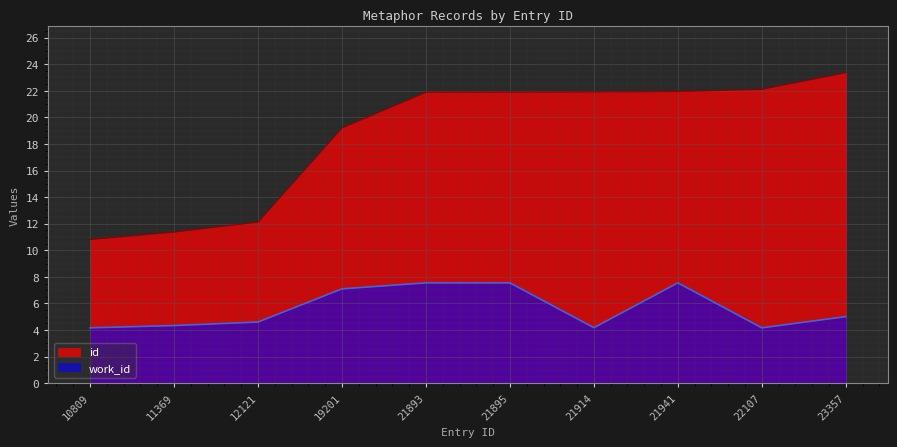

What is the difference between the maximum and minimum values in the id series?

12.5